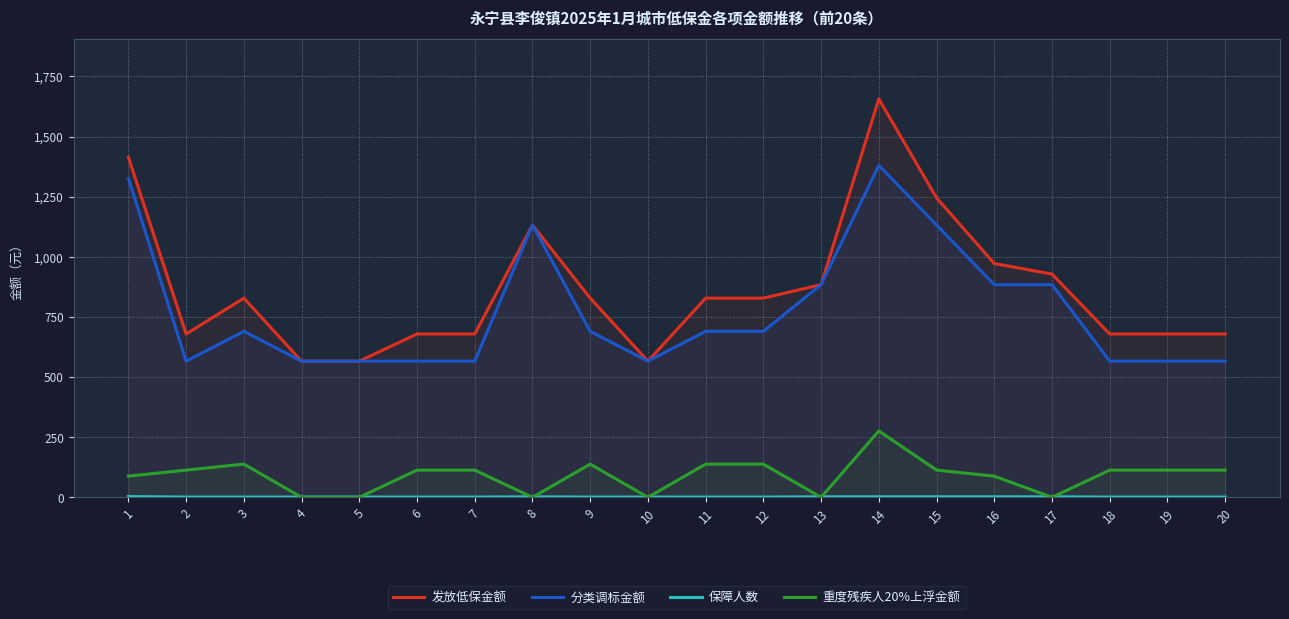

How many data points in 重度残疾人20%上浮金额 are less than 113?

8